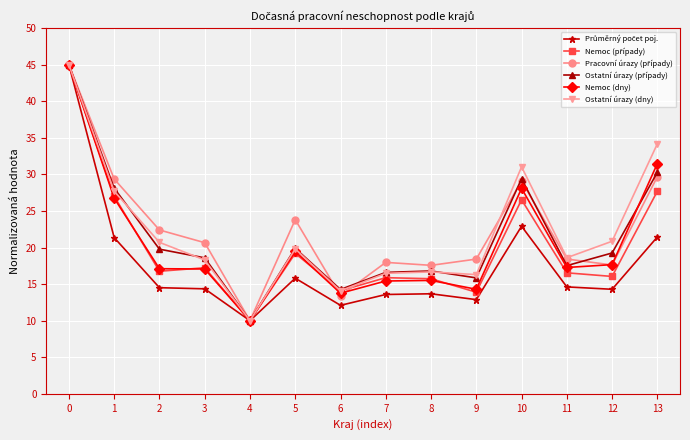

What is the smallest value displayed?

10.0